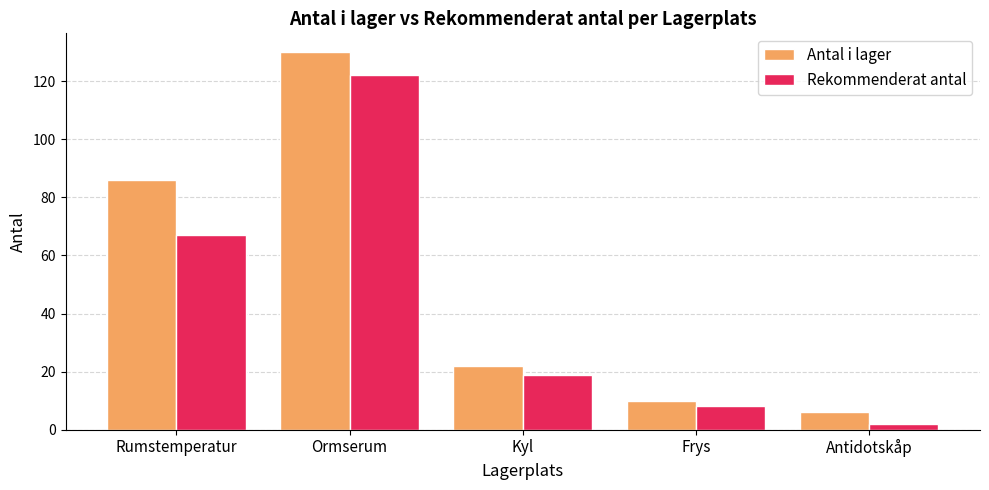

Which label corresponds to the smallest value in the chart?

Antidotskåp